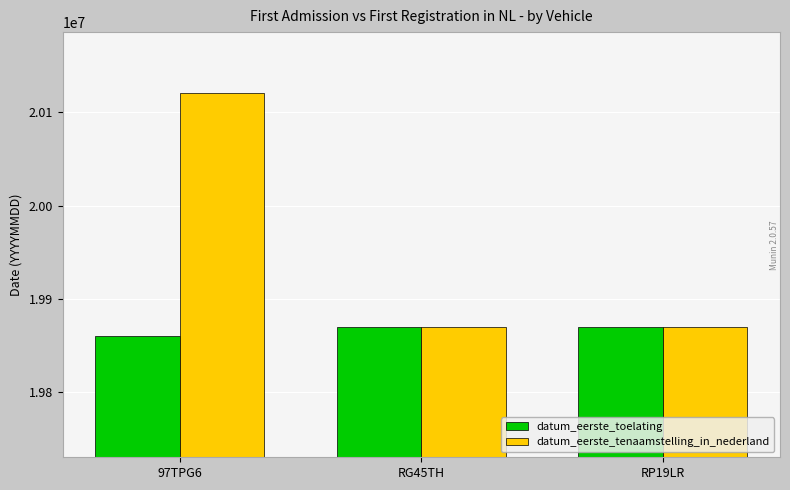

What position from the right is RP19LR?

1